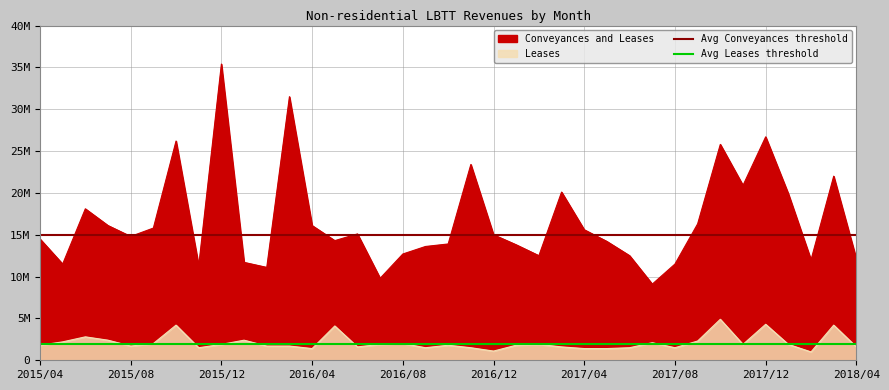

What is the sum of the Avg Conveyances threshold values at 2015/04 and 2015/08?

30000000